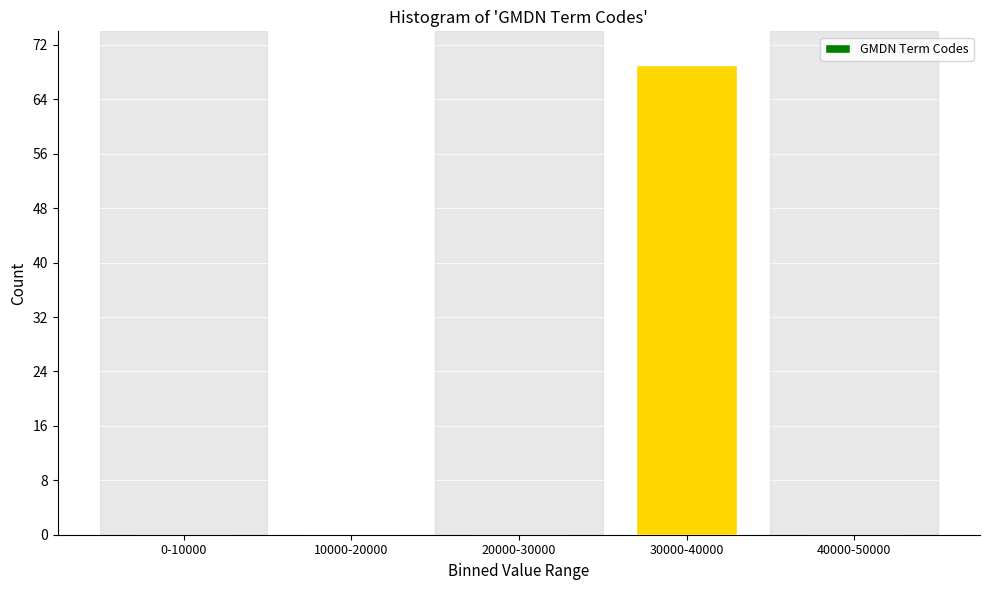

Reading right to left, transcribe all the data shown in this chart.

40000-50000=0	30000-40000=69	20000-30000=0	10000-20000=0	0-10000=0